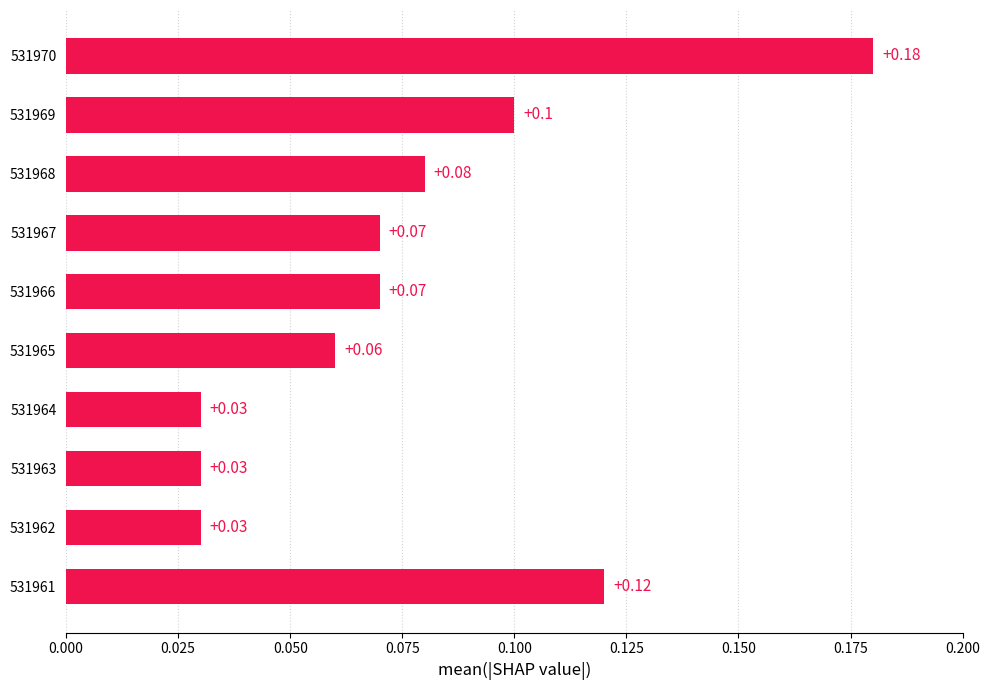

What is the sum of all values?

0.8